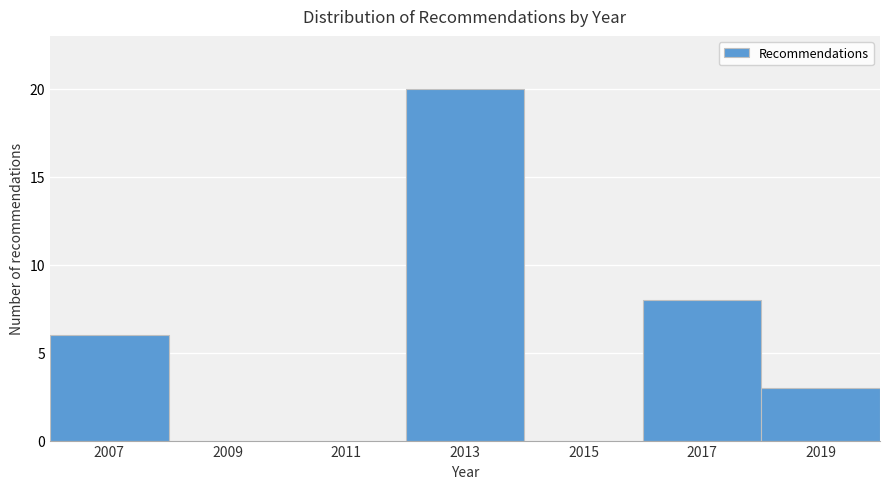

What is the height of the bar covering 2012 to 2014 on the x-axis? The values are not printed on the chart, so give them approximately, as read against the axis.

20